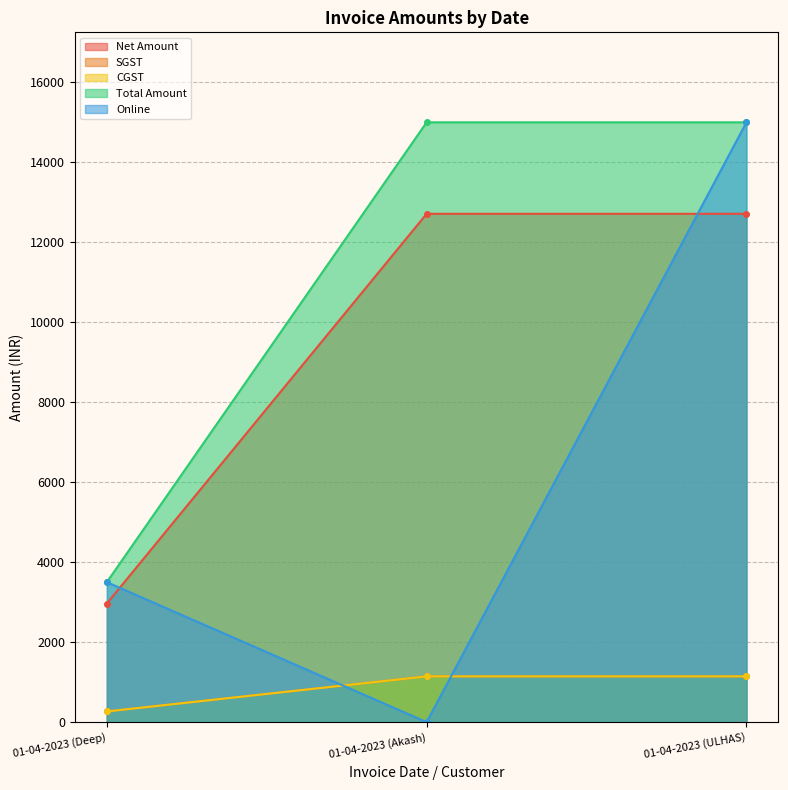

Where is Online nearest to the value 7500?

01-04-2023 (Deep)